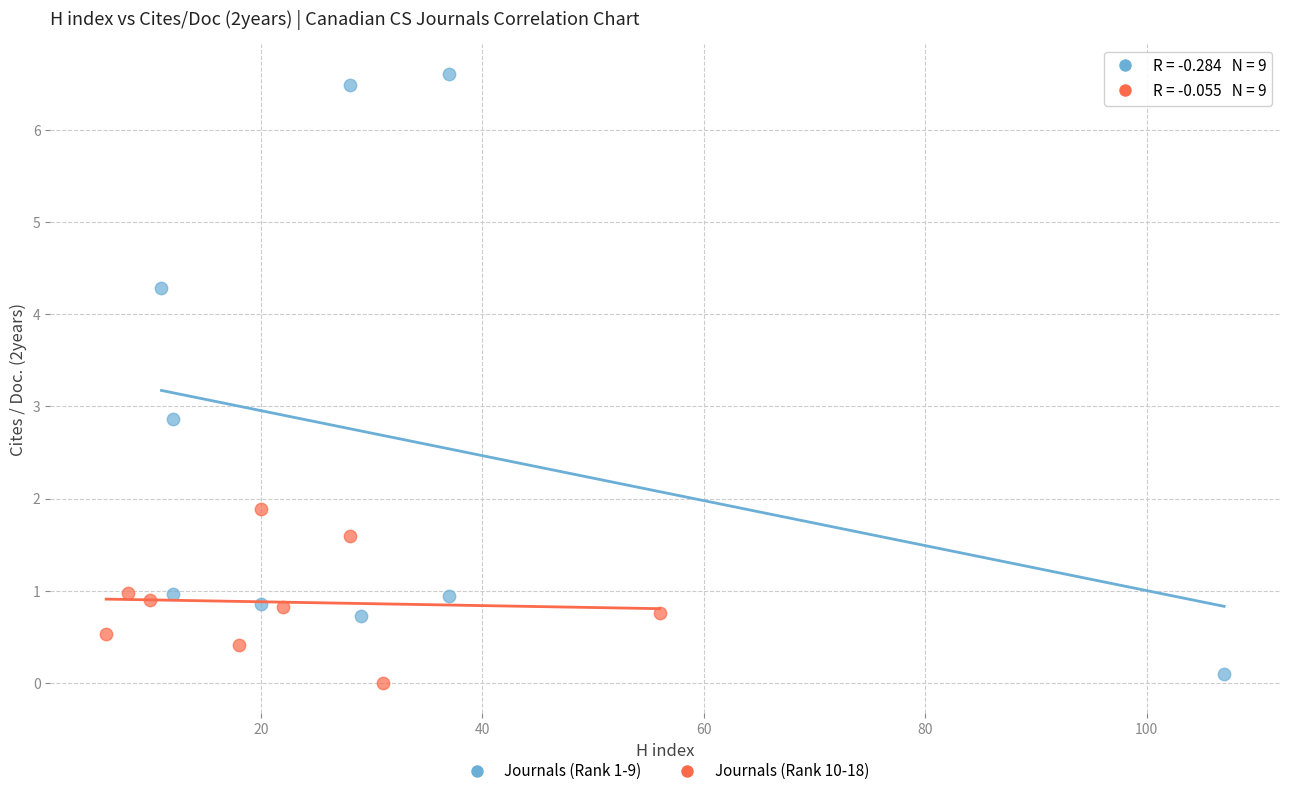

Which series has the largest Y range (max minus min)?

Journals (Rank 1-9)